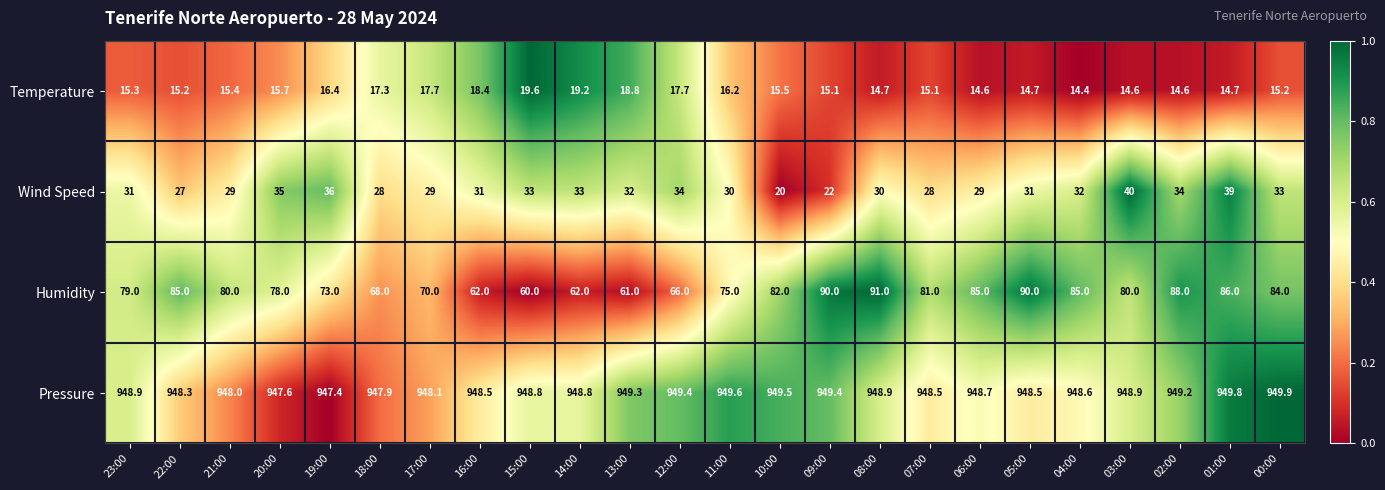

What is the sum of the Wind Speed values at 08:00 and 17:00?

59.0